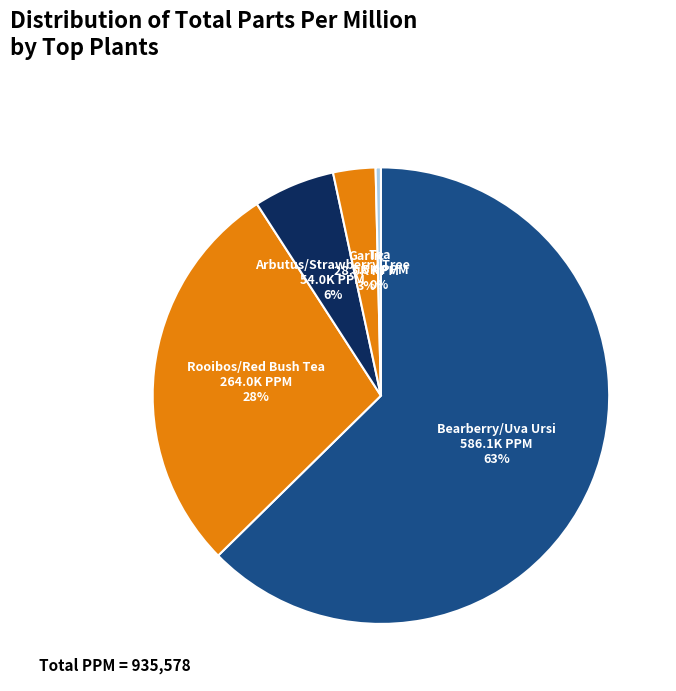

To the nearest percent, what is the difference between the largest and smallest slice percentages?

62%